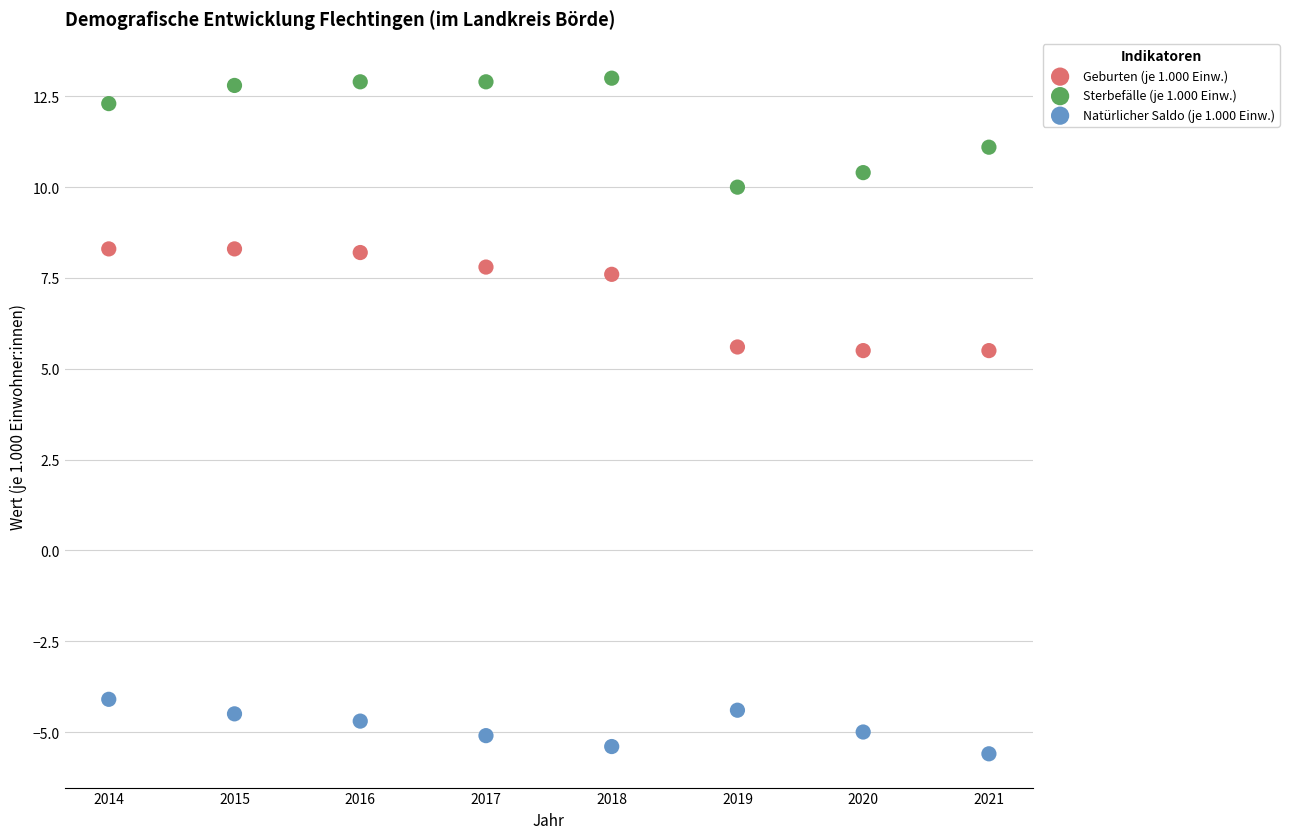

What are all the series names shown in the legend?

Geburten (je 1.000 Einw.), Sterbefälle (je 1.000 Einw.), Natürlicher Saldo (je 1.000 Einw.)